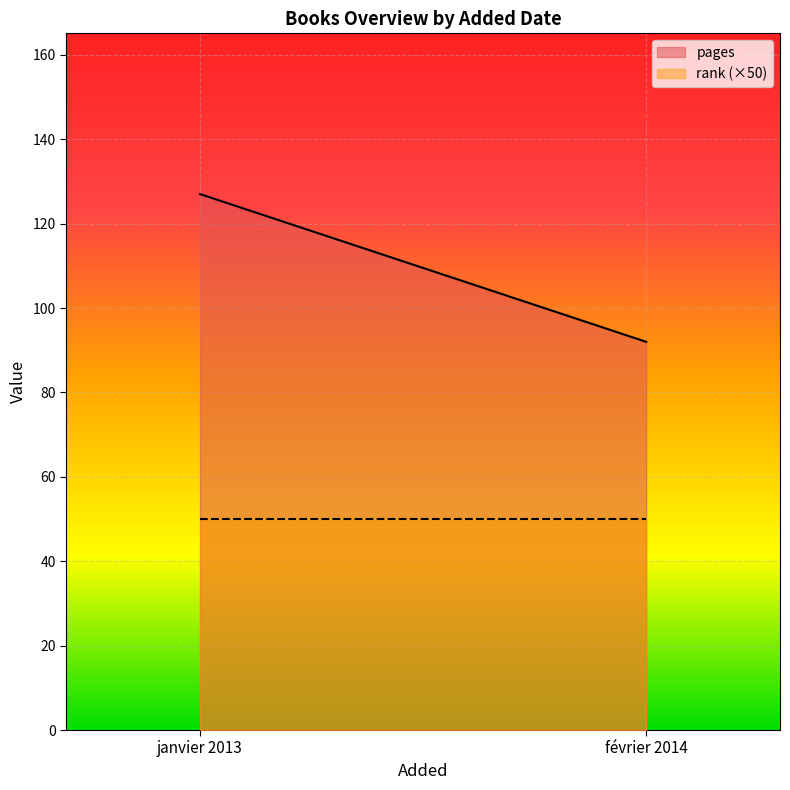

What is the label of the 2nd point from the left?

février 2014